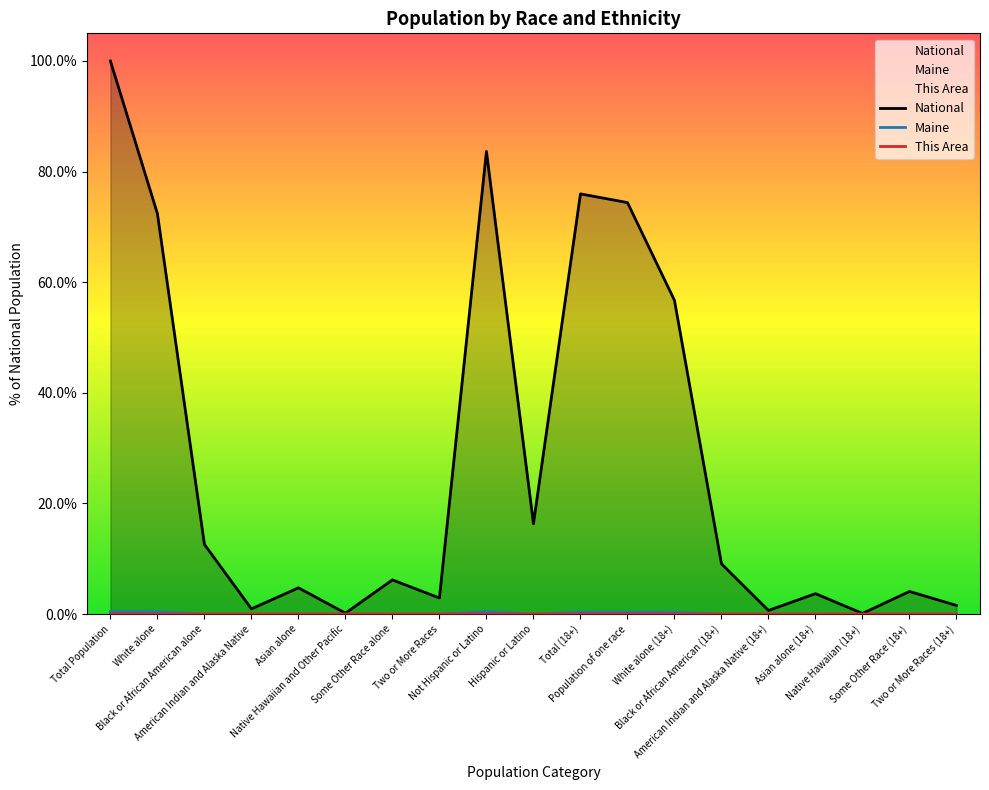

List the labels in order of This Area value, largest first.

Total Population, Not Hispanic or Latino, White alone, Total (18+), Population of one race, White alone (18+), Hispanic or Latino, Two or More Races, Asian alone, Asian alone (18+), Black or African American alone, Two or More Races (18+), Black or African American (18+), Some Other Race alone, Some Other Race (18+), American Indian and Alaska Native, American Indian and Alaska Native (18+), Native Hawaiian and Other Pacific, Native Hawaiian (18+)